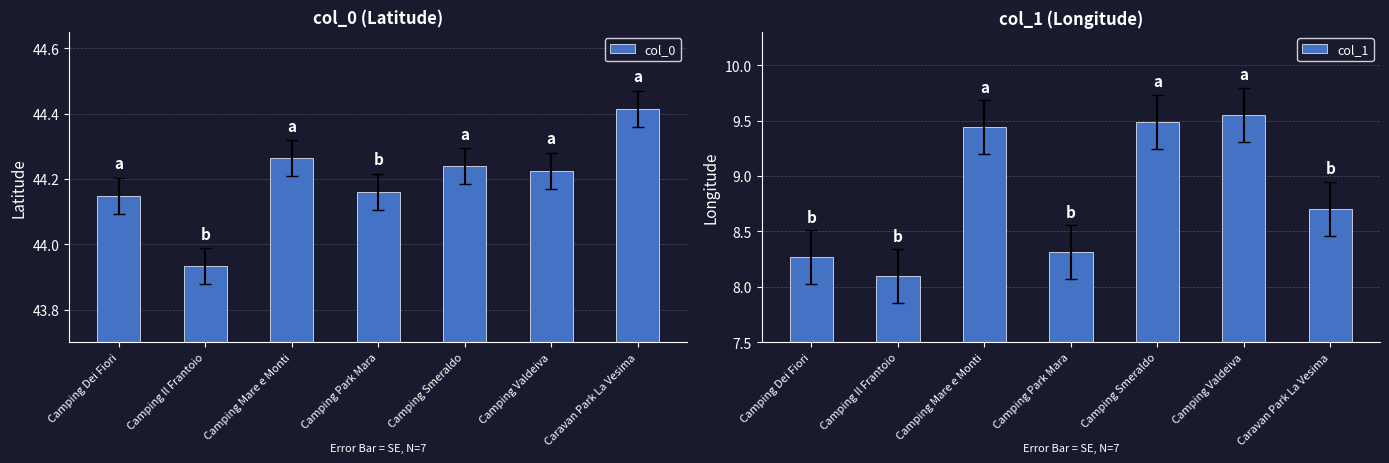

What value does the col_0 series have at Camping Park Mara?

44.2